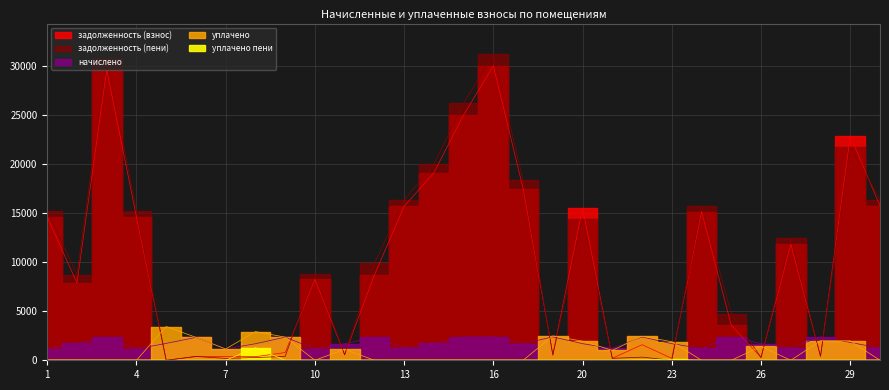

How many lines are shown in the chart?

5